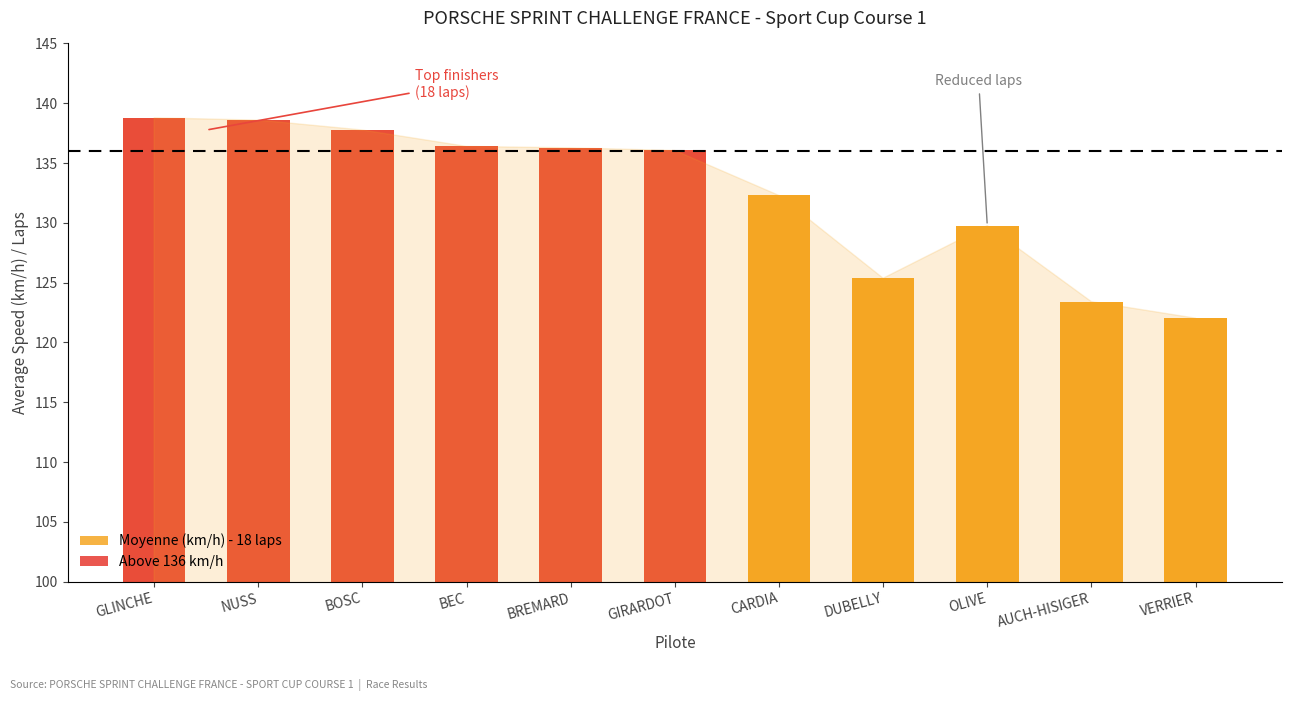

What position from the right is AUCH-HISIGER?

2